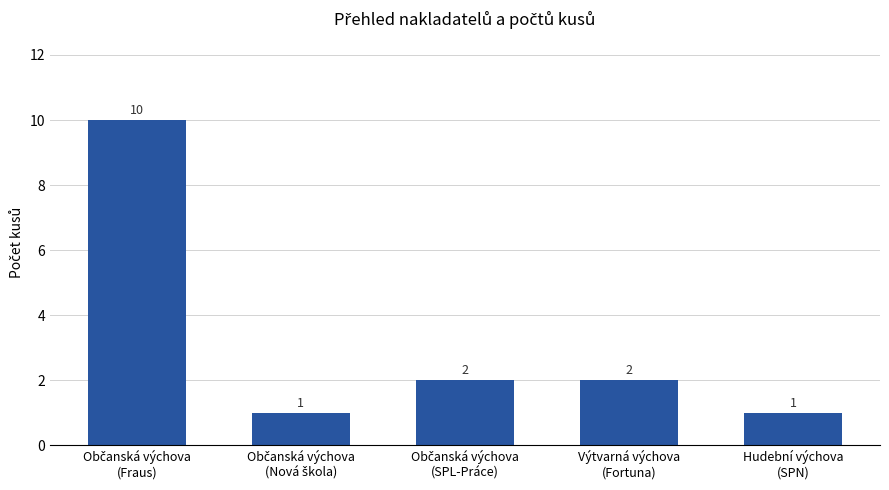

What is the average value?

3